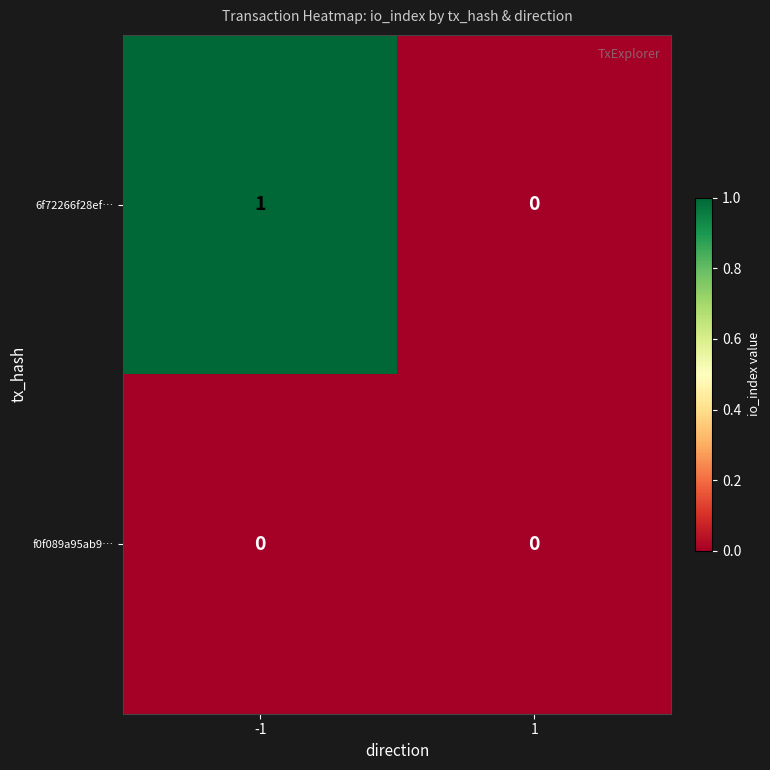

True or false: 6f72266f28ef… has a value of 0 at 1.

True